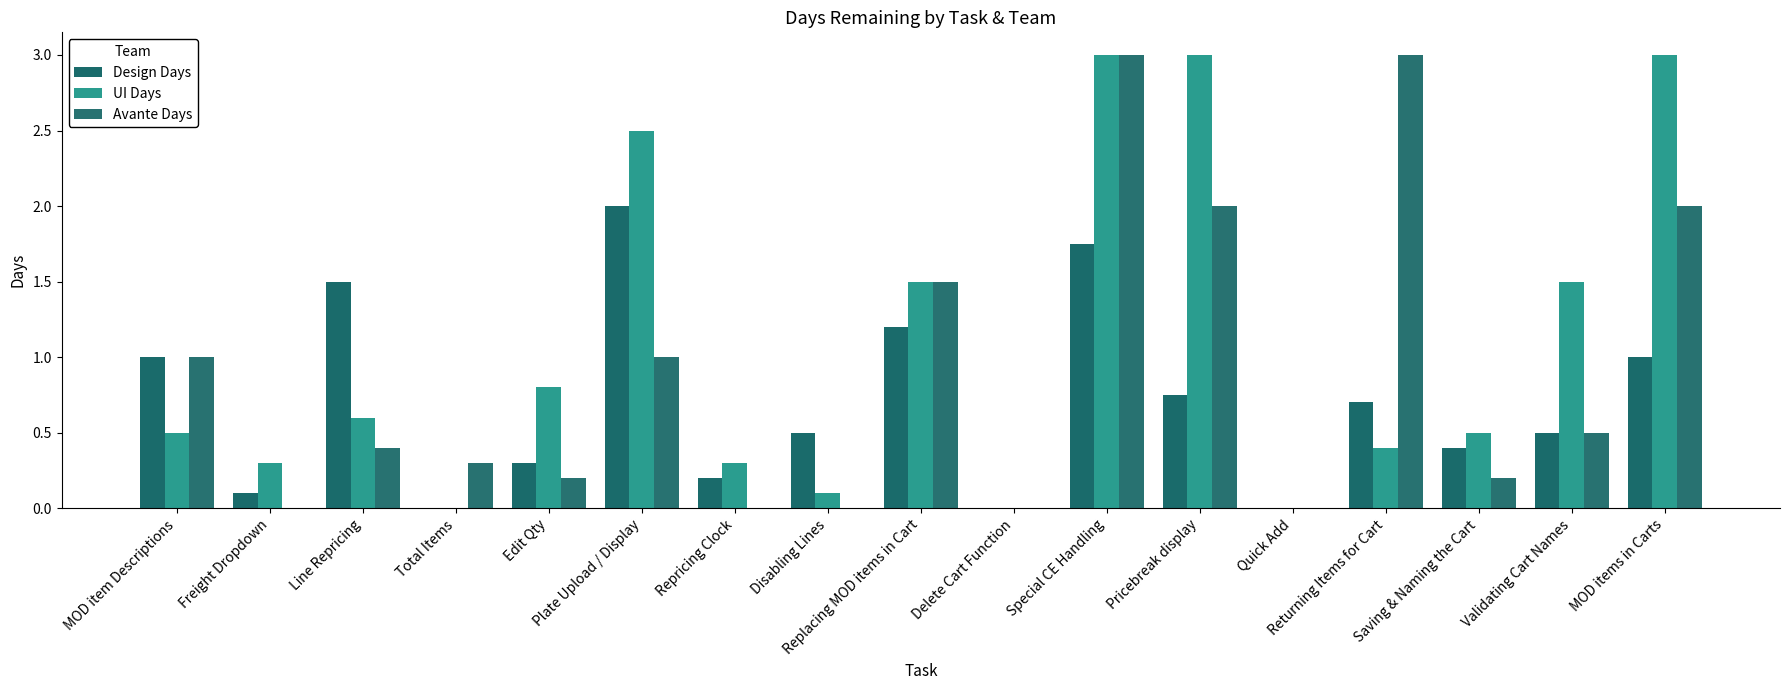

What is the difference between the highest and lowest values at MOD items in Carts?

2.0